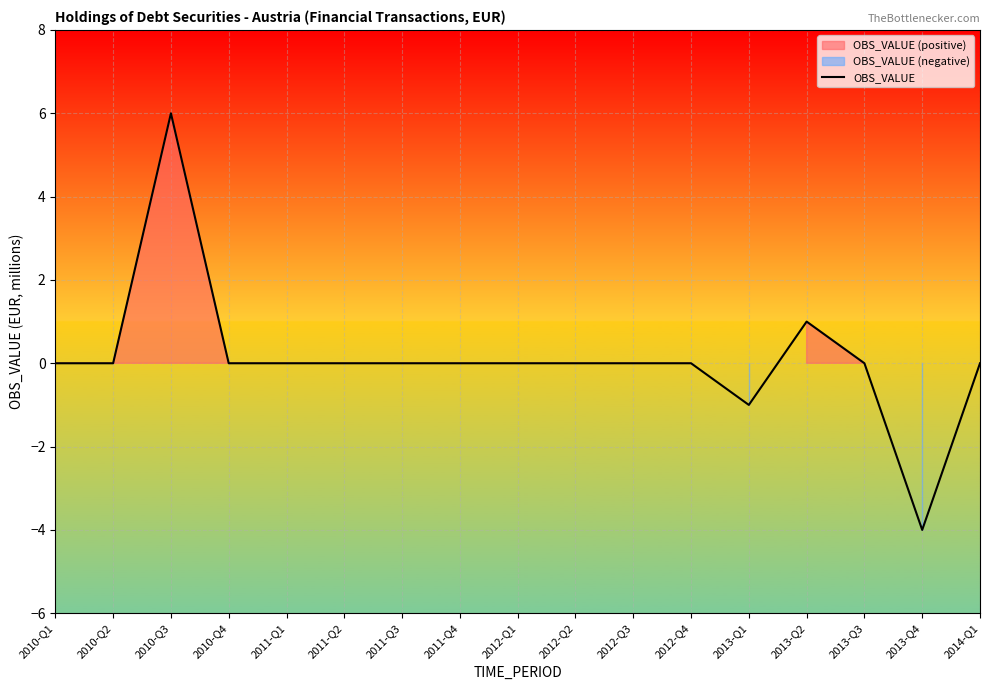

Reading left to right, what are all the values shown in this chart?

2010-Q1=0	2010-Q2=0	2010-Q3=6	2010-Q4=0	2011-Q1=0	2011-Q2=0	2011-Q3=0	2011-Q4=0	2012-Q1=0	2012-Q2=0	2012-Q3=0	2012-Q4=0	2013-Q1=-1	2013-Q2=1	2013-Q3=0	2013-Q4=-4	2014-Q1=0